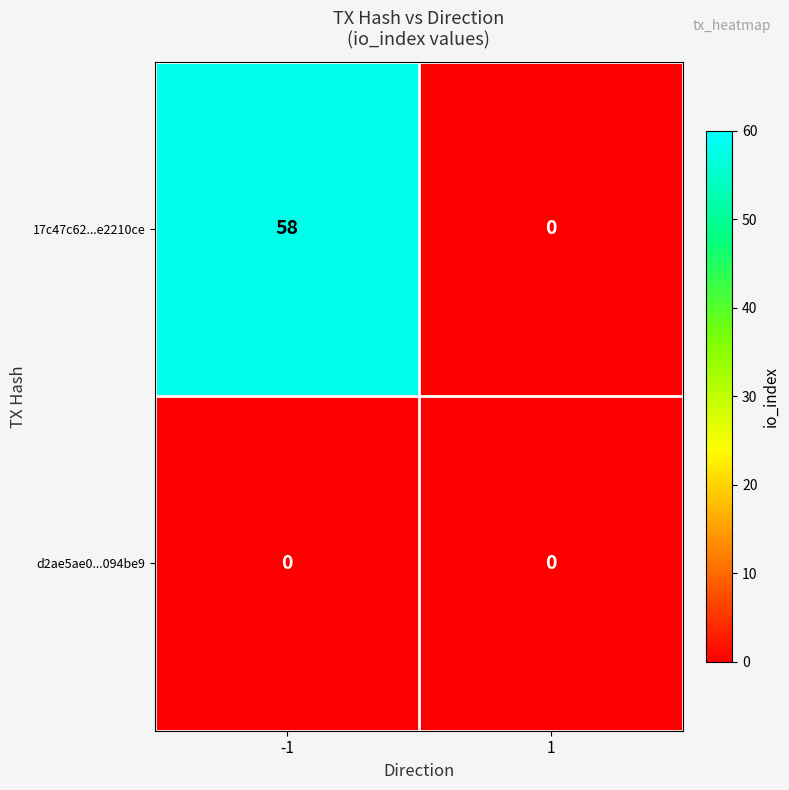

The 17c47c62...e2210ce series shows 58 at -1. True or false?

True